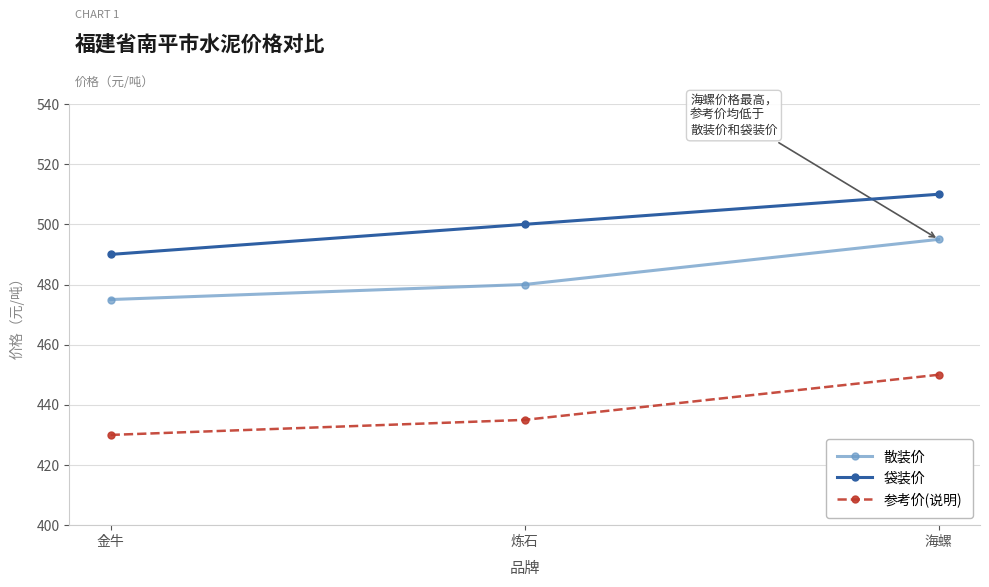

The value of 参考价(说明) at 海螺 is 291. True or false?

False